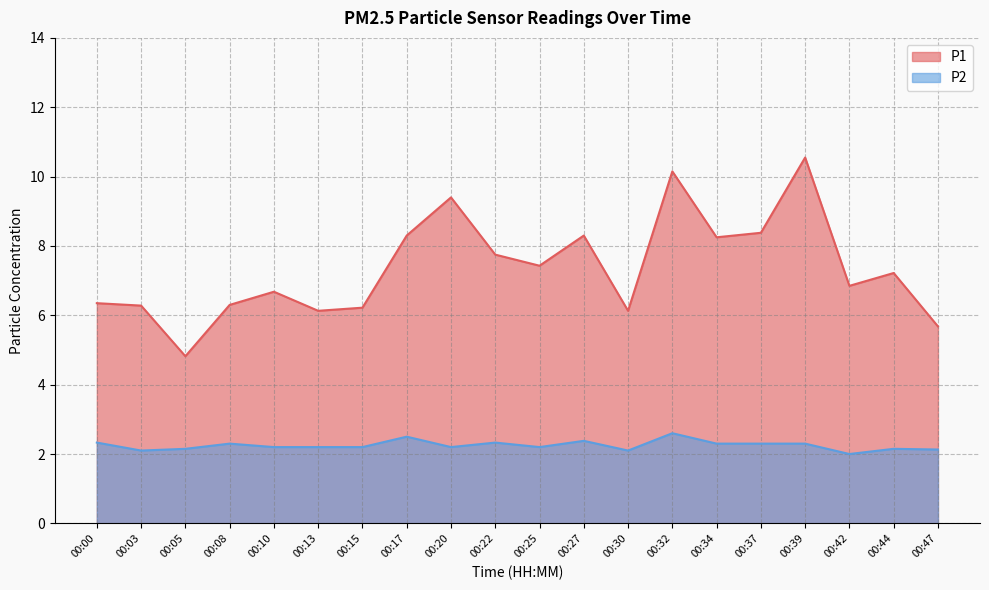

True or false: P1 and P2 intersect in this chart.

False